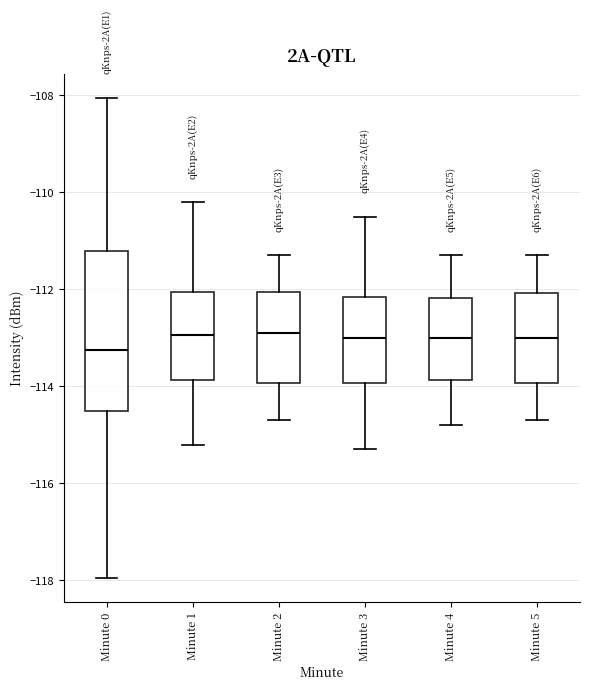

Where does the upper whisker of the box for Minute 2 end on the y-axis? The values are not printed on the chart, so give them approximately, as read against the axis.

-111.2